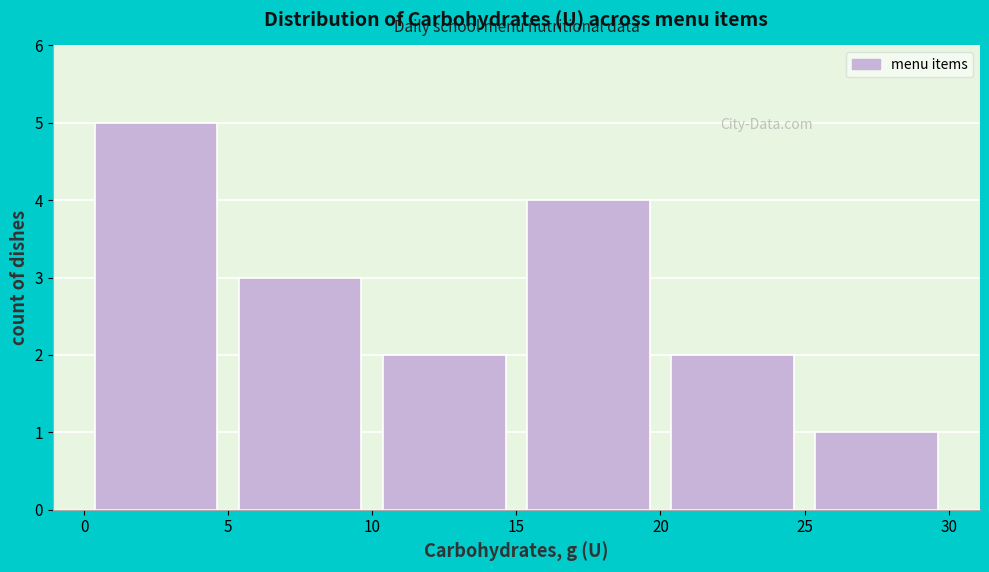

Which range on the x-axis has the tallest bar?

0 to 5